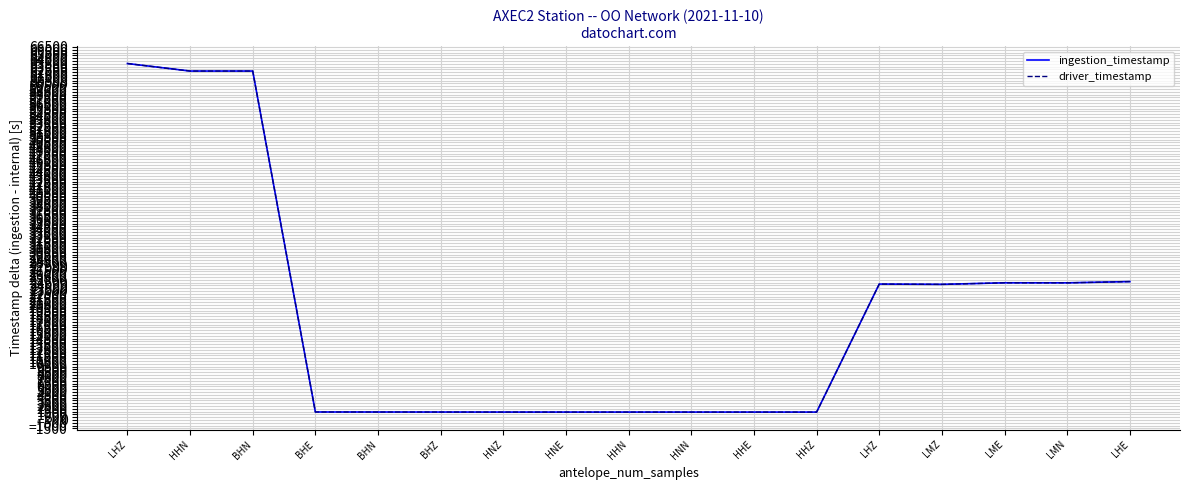

Where does the ingestion_timestamp series first go above 1425?

LHZ